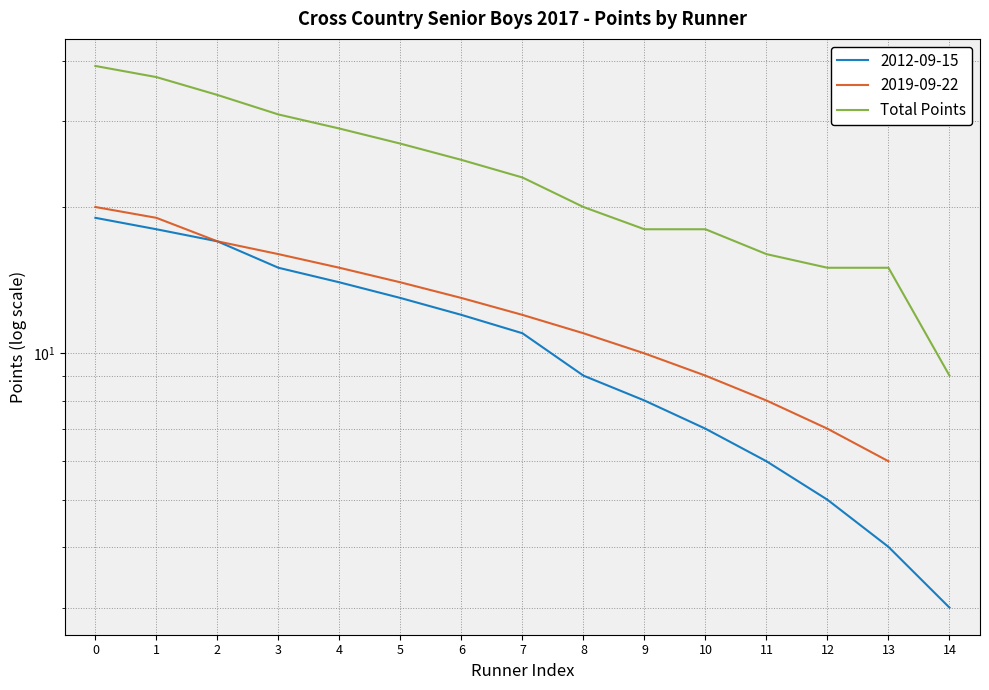

Reading left to right, list all the values displayed in this chart.

39	37	34	31	29	27	25	23	20	18	18	16	15	15	9